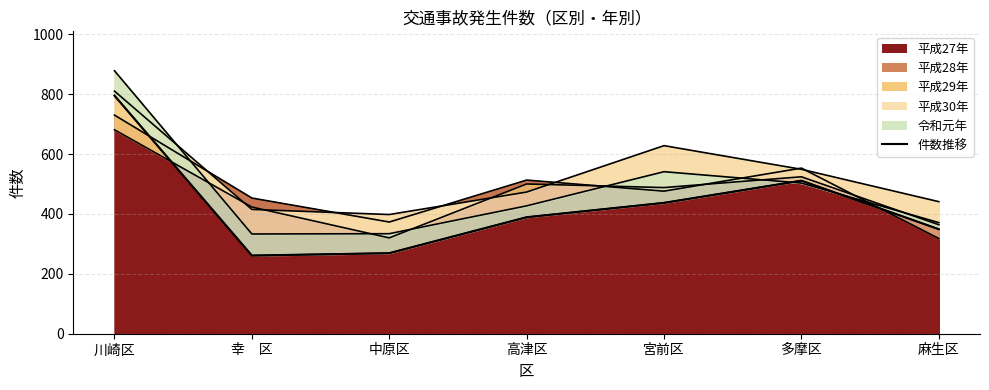

The value at 高津区 is 691. True or false?

False